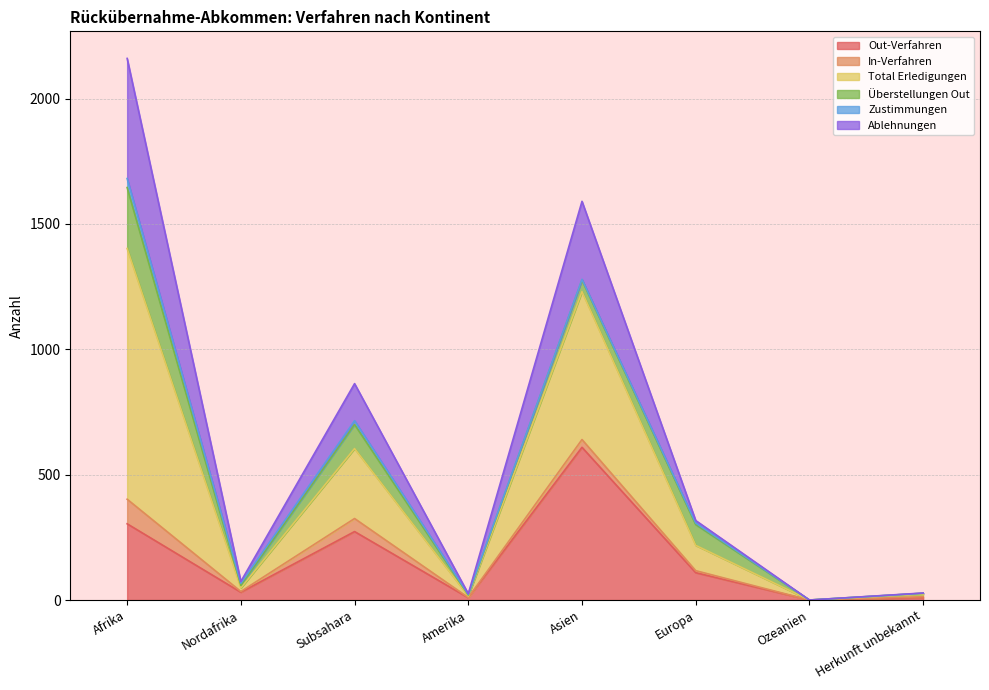

Rank the categories by Total Erledigungen value from lowest to highest.

Ozeanien, Amerika, Herkunft unbekannt, Nordafrika, Europa, Subsahara, Asien, Afrika